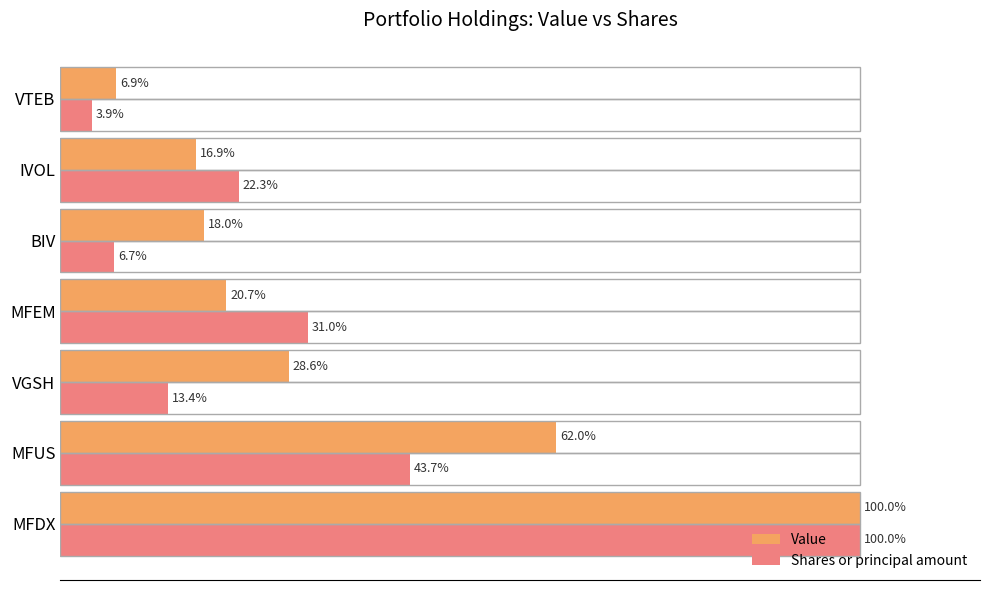

At which label does Shares or principal amount reach its peak?

MFDX